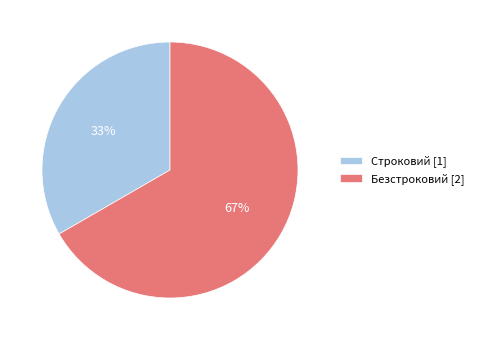

Is it true that Строковий is 41% of the pie?

False